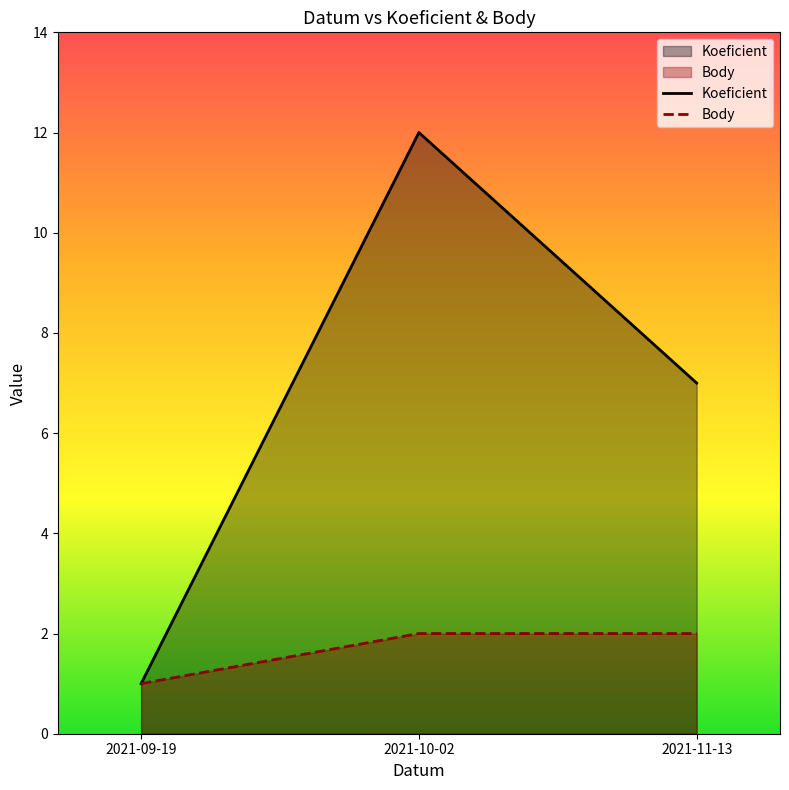

List the series in order of their overall mean, highest first.

Koeficient, Body